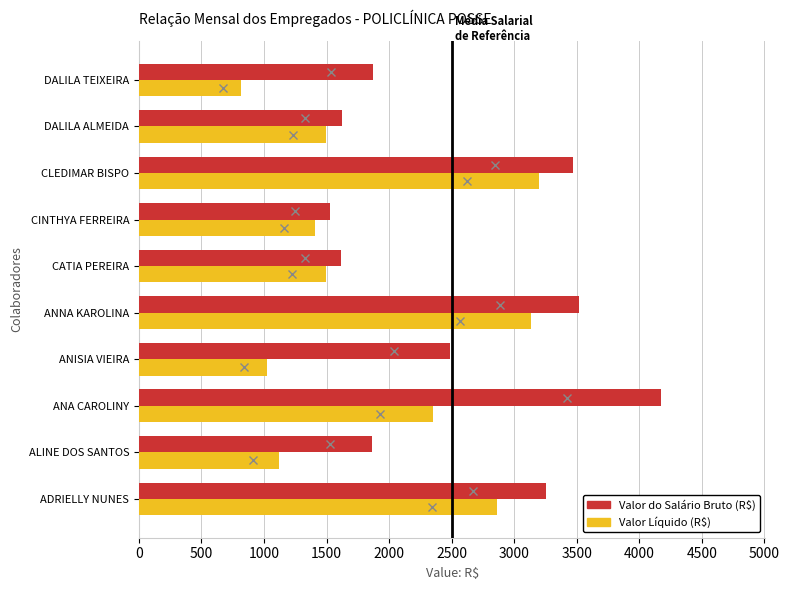

How many categories are shown in the chart?

10